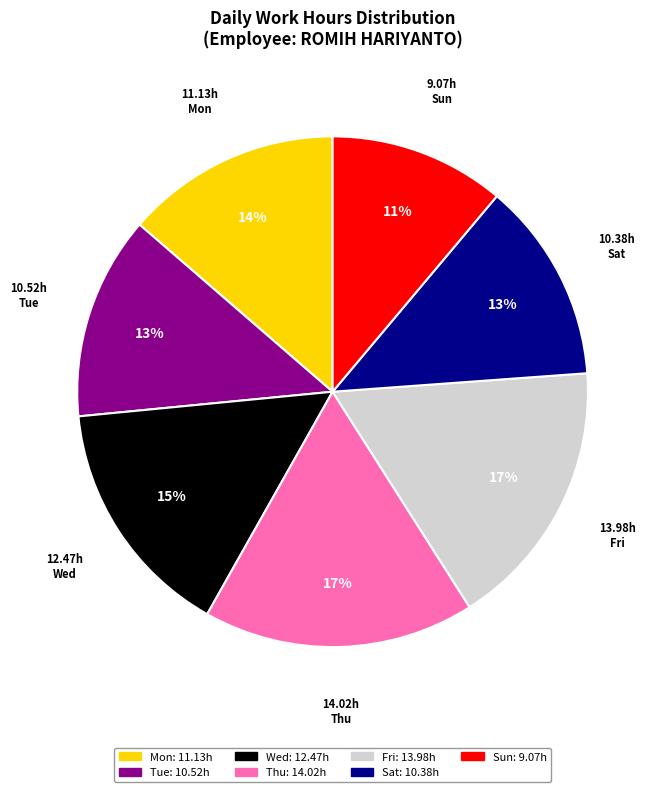

Is there a majority slice in this chart?

No